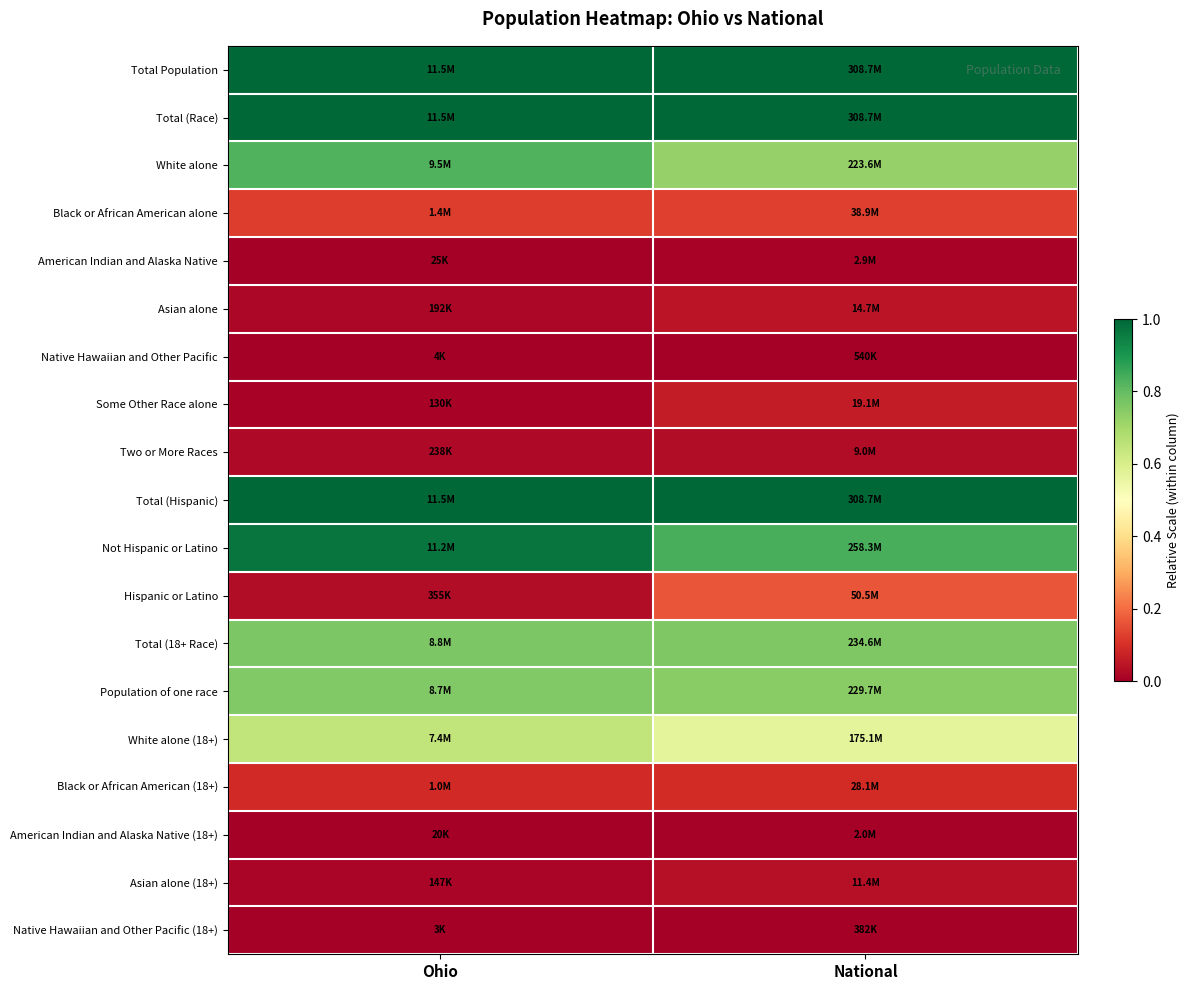

Count the number of categories in the chart.

2